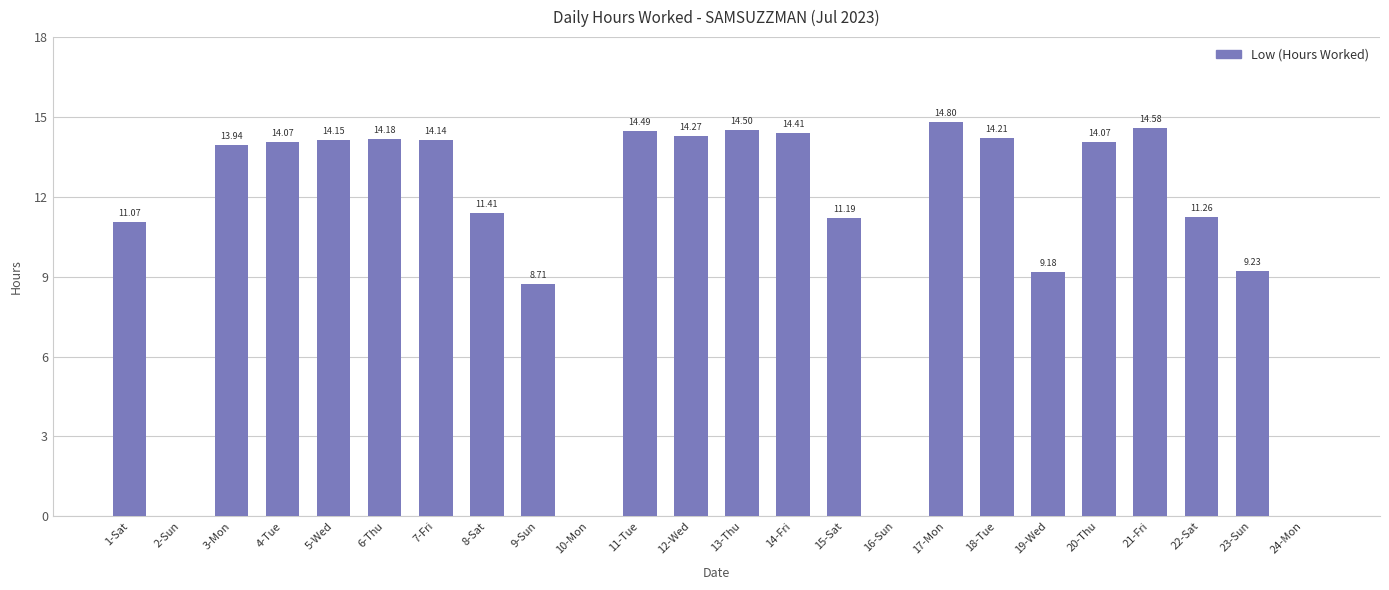

What is the average value?

10.7